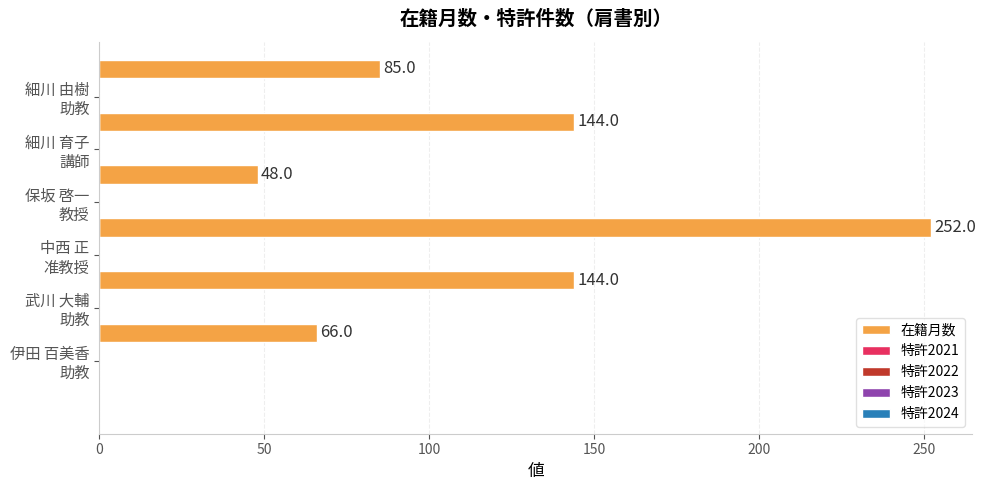

What is the sum of all values?

739